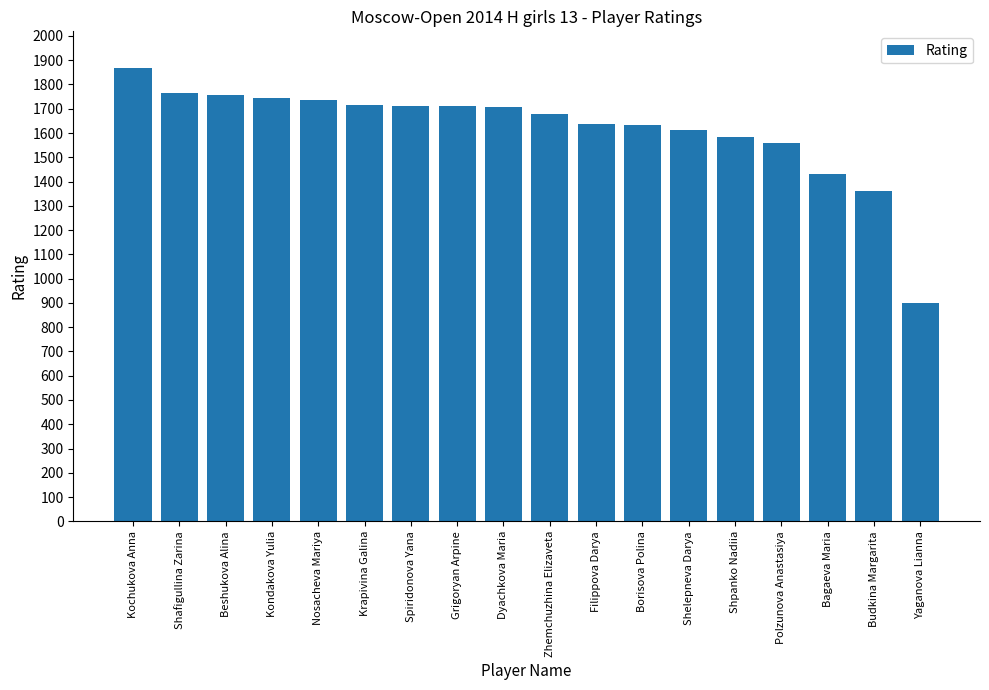

What is the ratio of the value at Polzunova Anastasiya to the value at Shelepneva Darya?

1.0